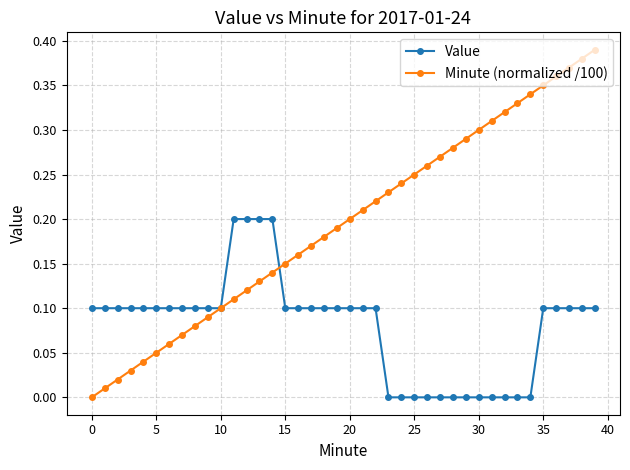

List the series in order of their overall mean, highest first.

Minute (normalized /100), Value